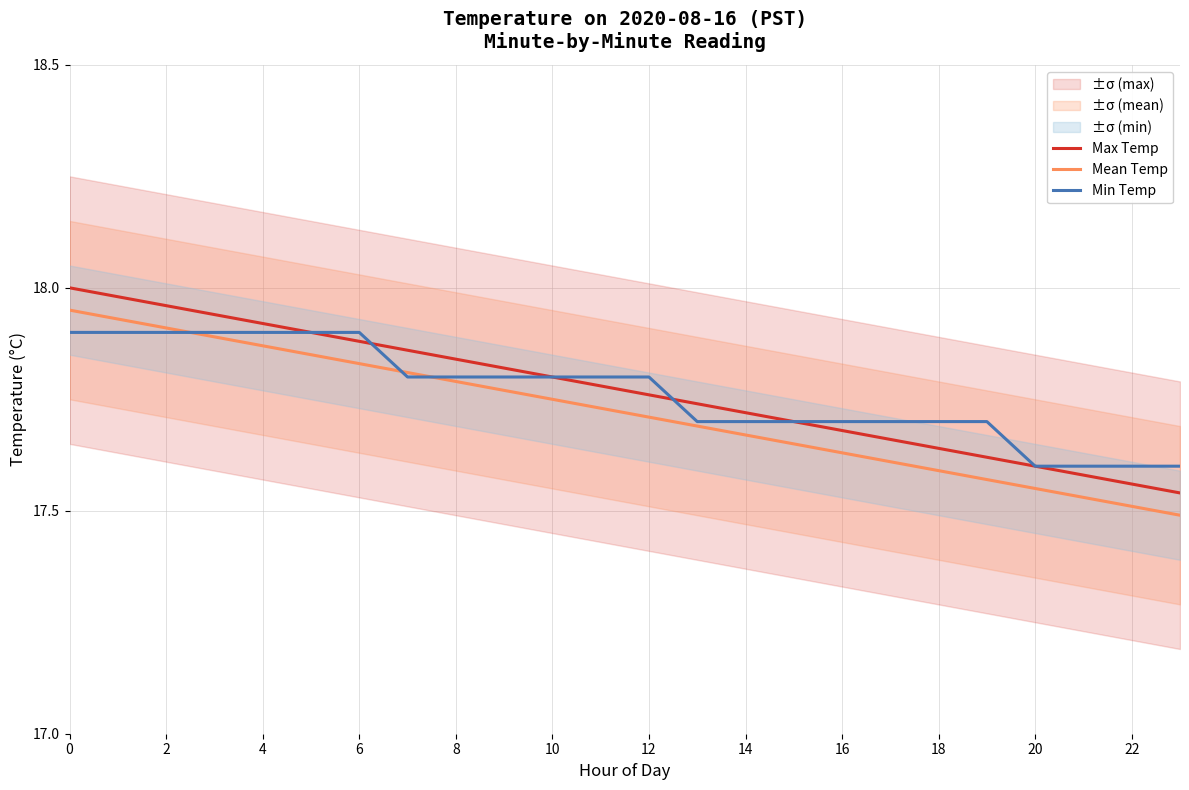

What is the average value of the Max Temp series?

17.8